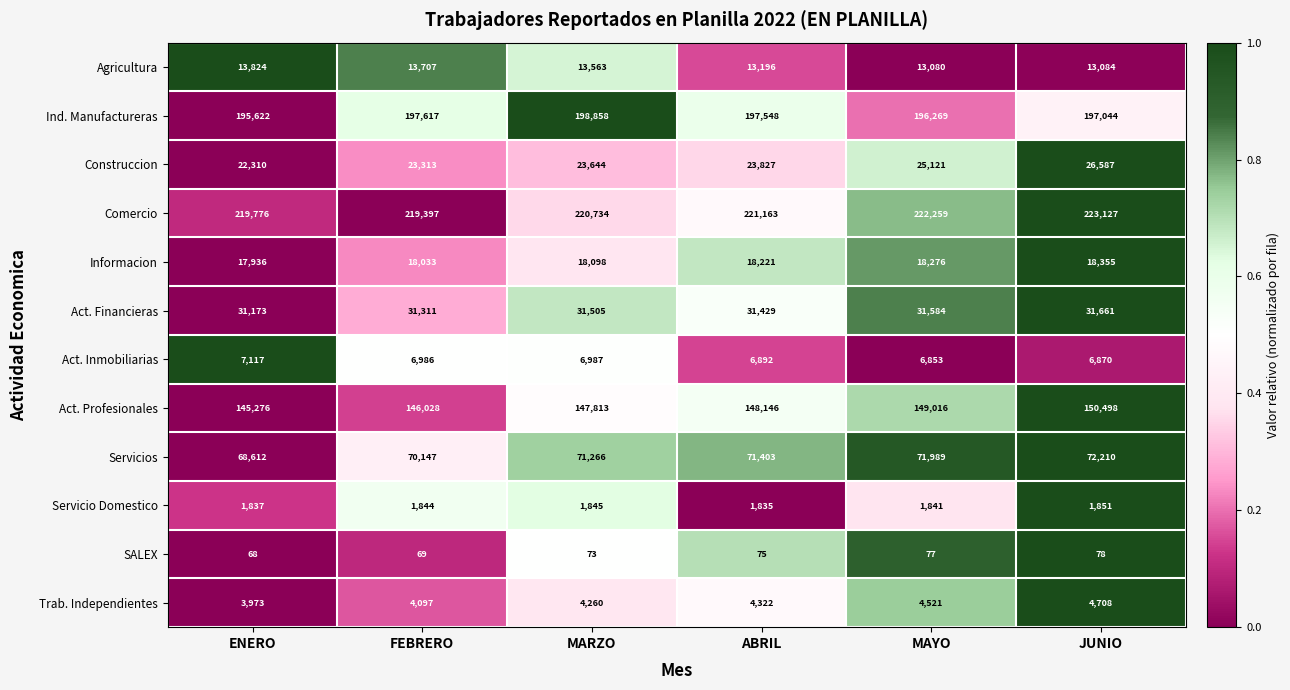

Which series has the largest total across all categories?

Comercio